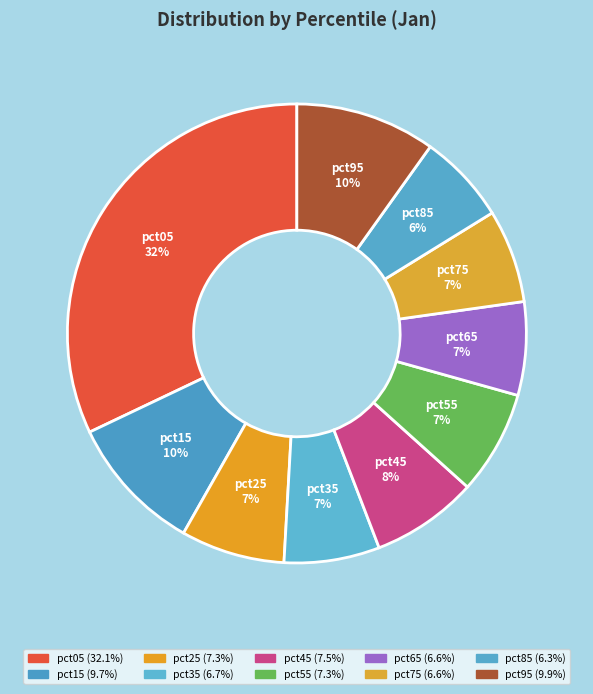

Is there any slice that represents more than half of the pie?

No